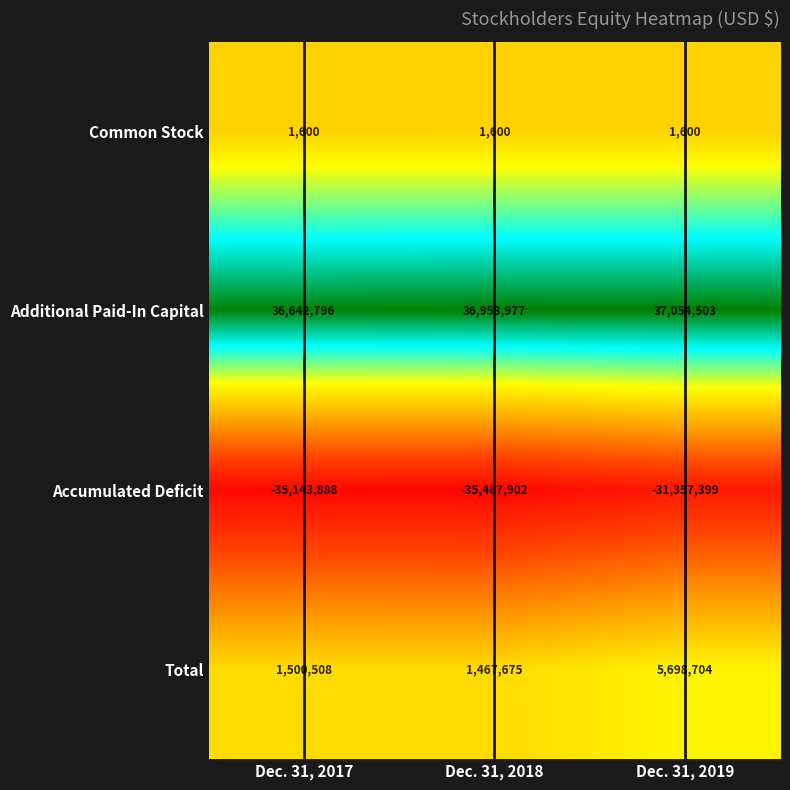

Which series has the largest total across all categories?

Additional Paid-In Capital